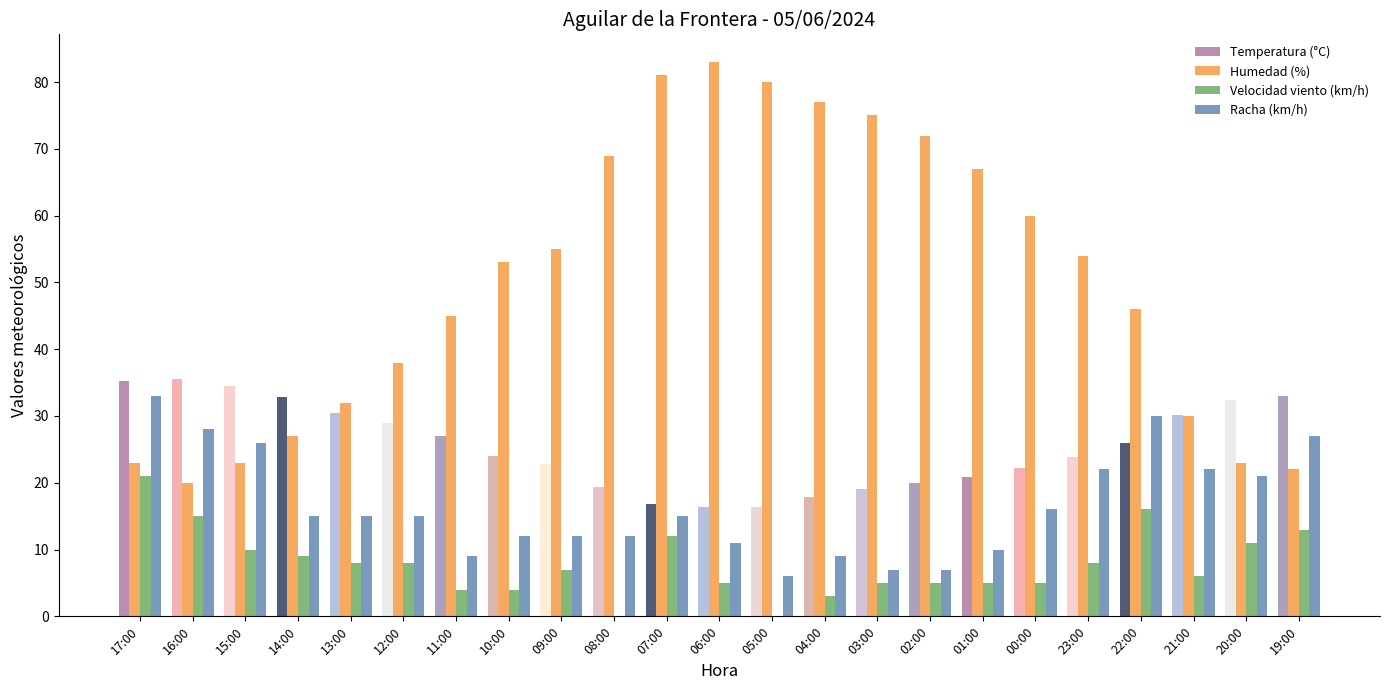

What is the sum of all Temperatura (°C) values?

585.5